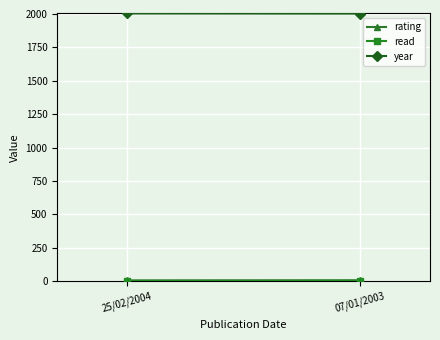

The year series shows 1311 at 25/02/2004. True or false?

False